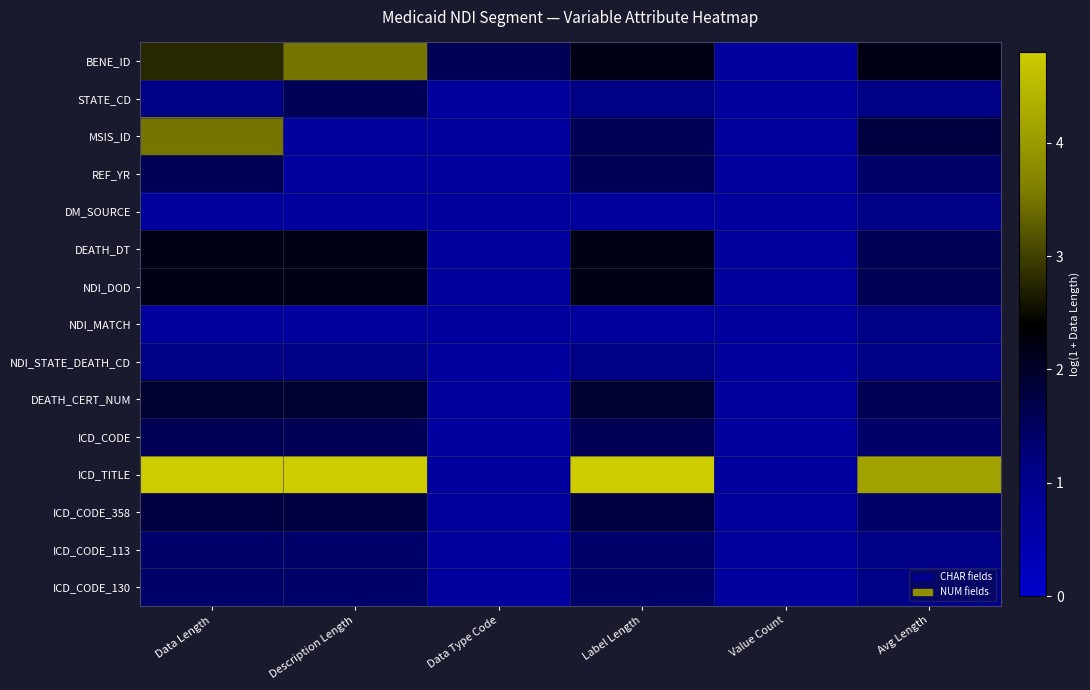

How many series are shown in this chart?

15